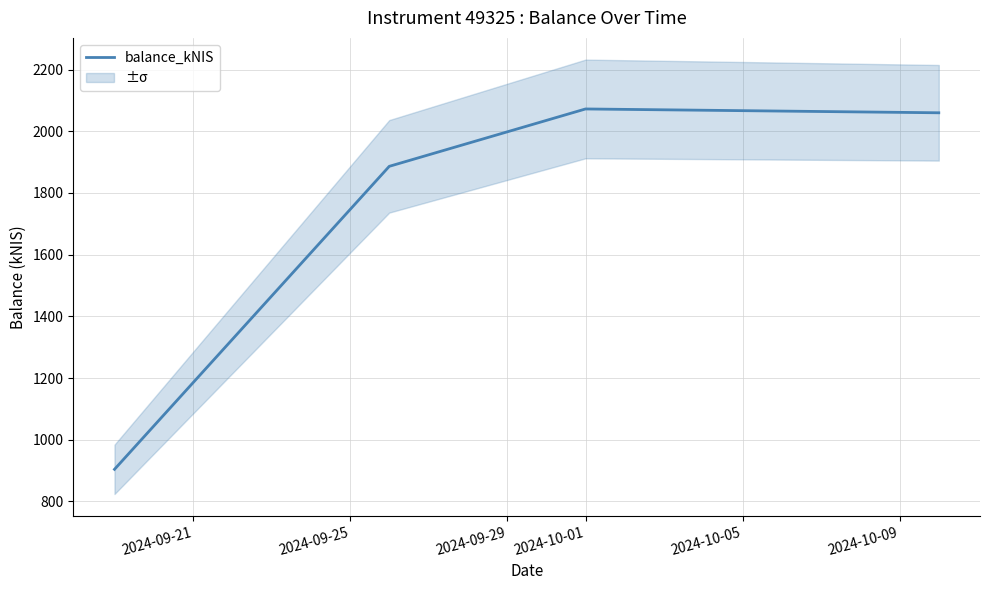

What is the maximum value for balance_kNIS?

2072.3